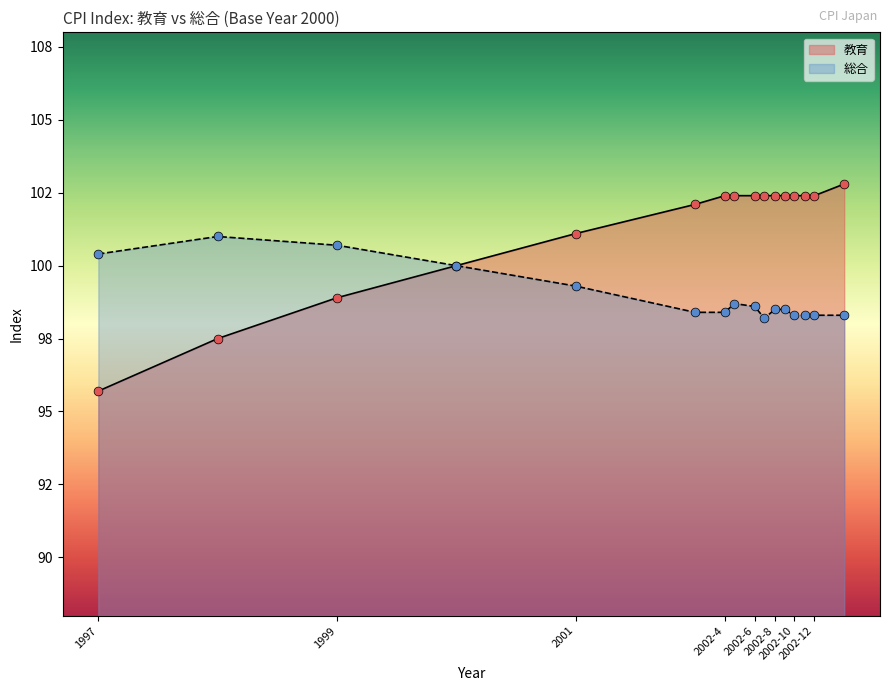

Which series contains the lowest Y value?

教育